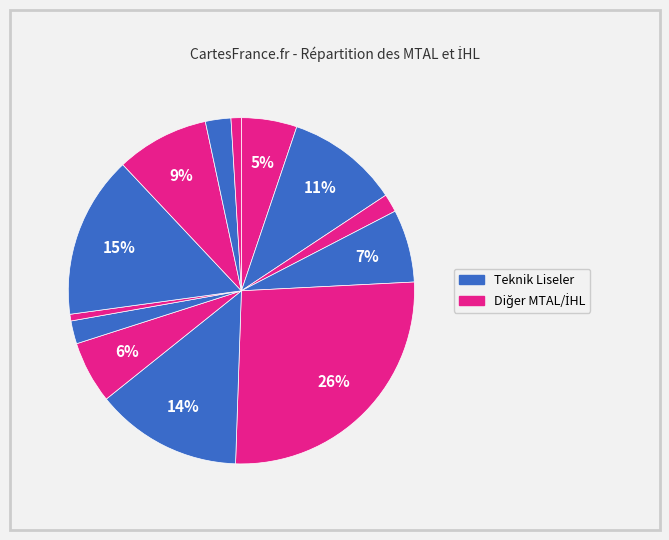

To the nearest percent, what is the average slice percentage?

8%